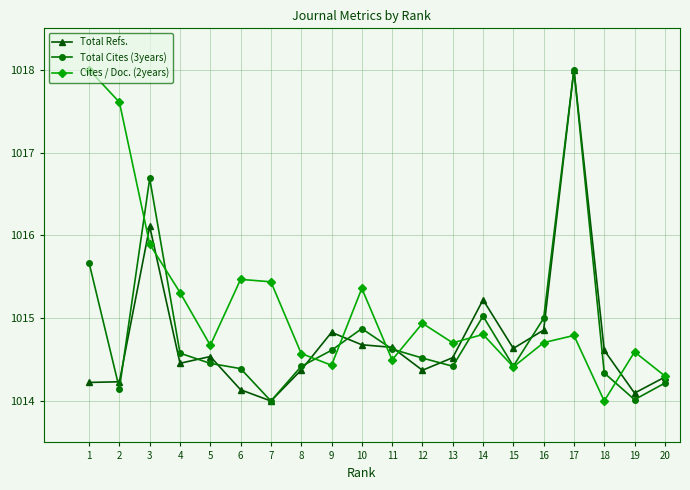

Is it true that Total Cites (3years) equals 588.6 at 8?

False